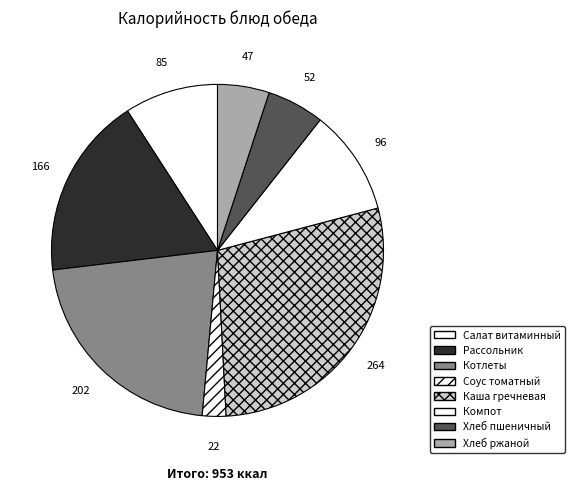

To the nearest percent, what is the difference between the largest and smallest slice percentages?

26%